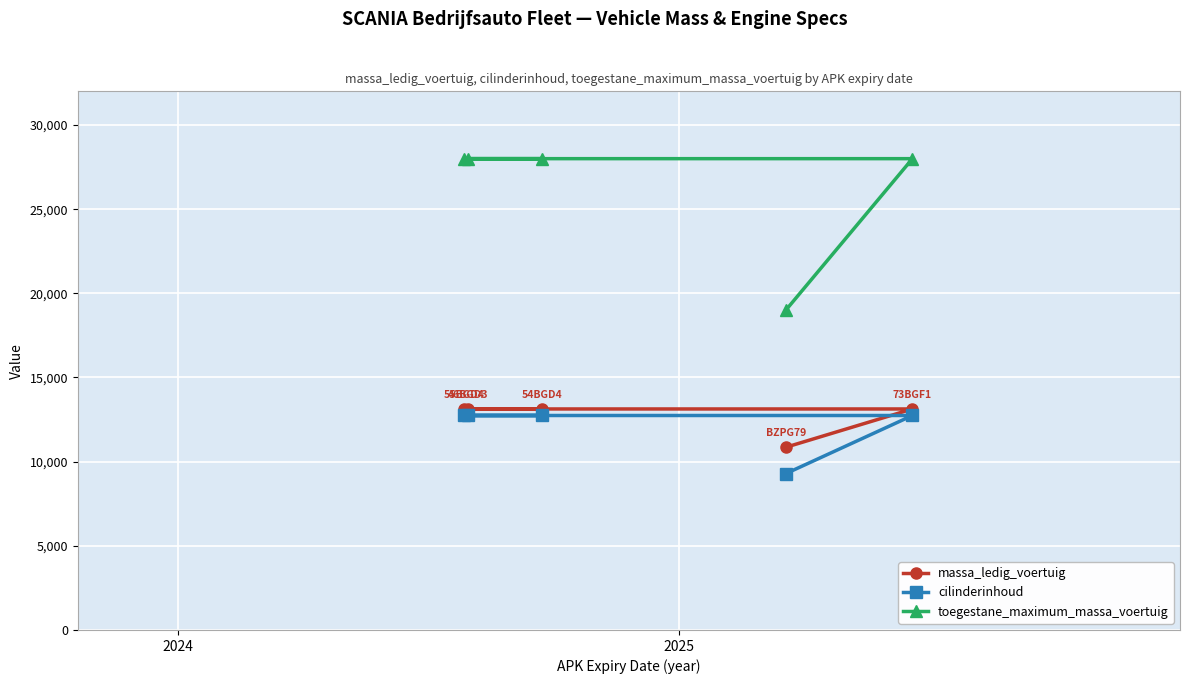

True or false: toegestane_maximum_massa_voertuig has more than 1 points higher than both neighbors.

False